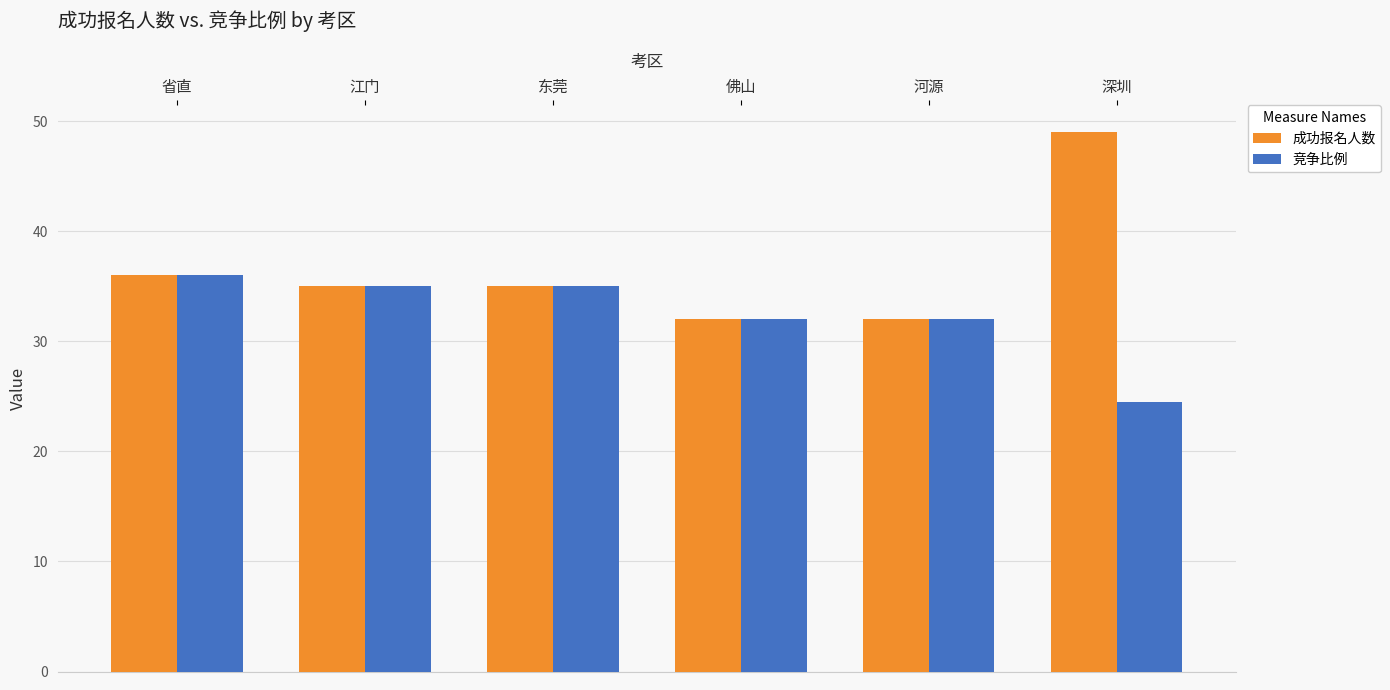

What is the sum of all 成功报名人数 values?

219.0